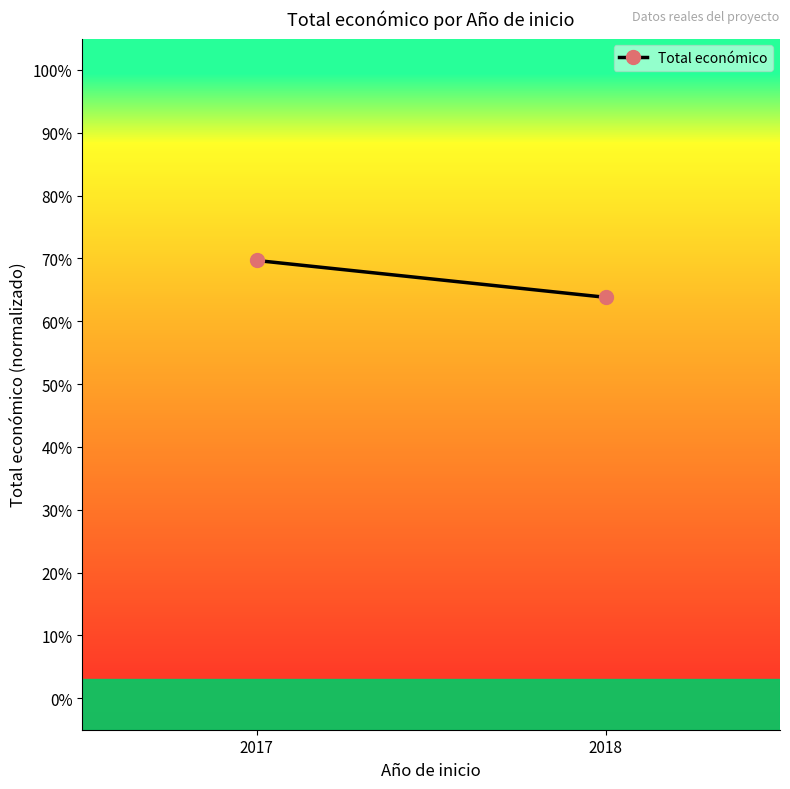

Which category has the highest value across all series?

2017